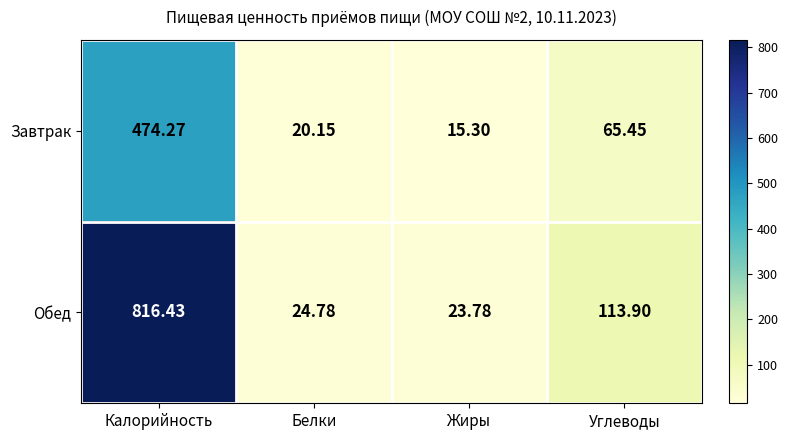

What is the maximum value shown in the chart?

816.4